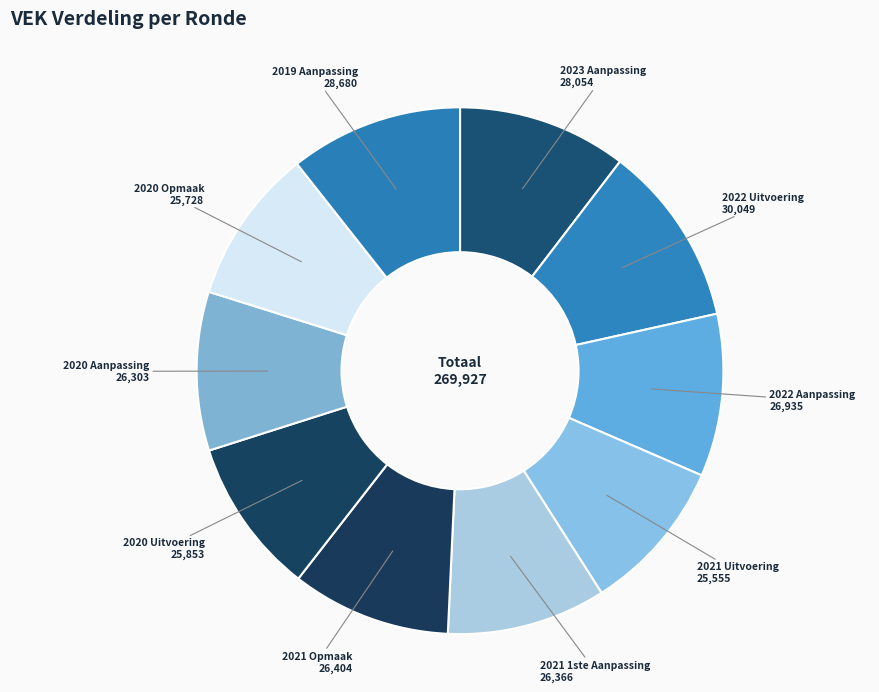

The 2022 Aanpassing slice represents 10% of the pie. True or false?

True